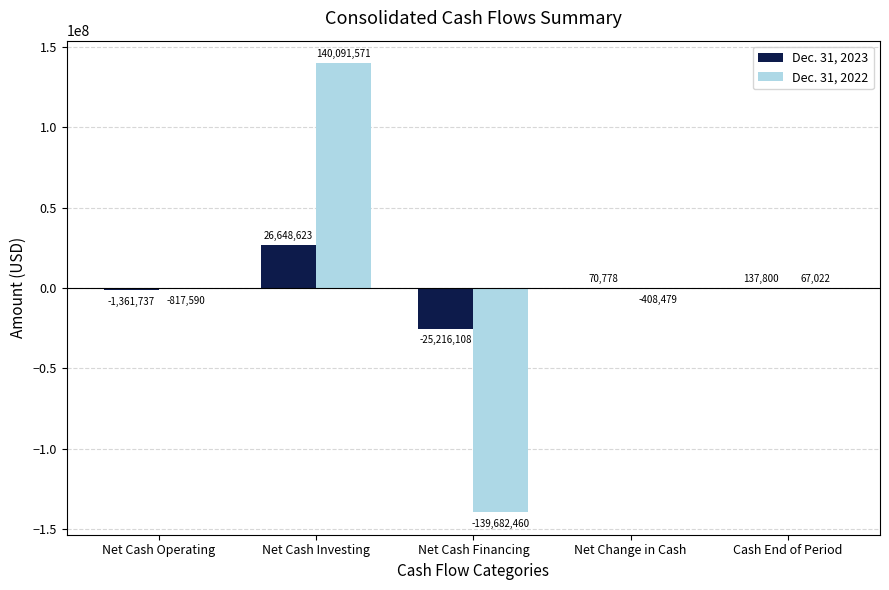

The value of Dec. 31, 2022 at Net Change in Cash is -408479. True or false?

True